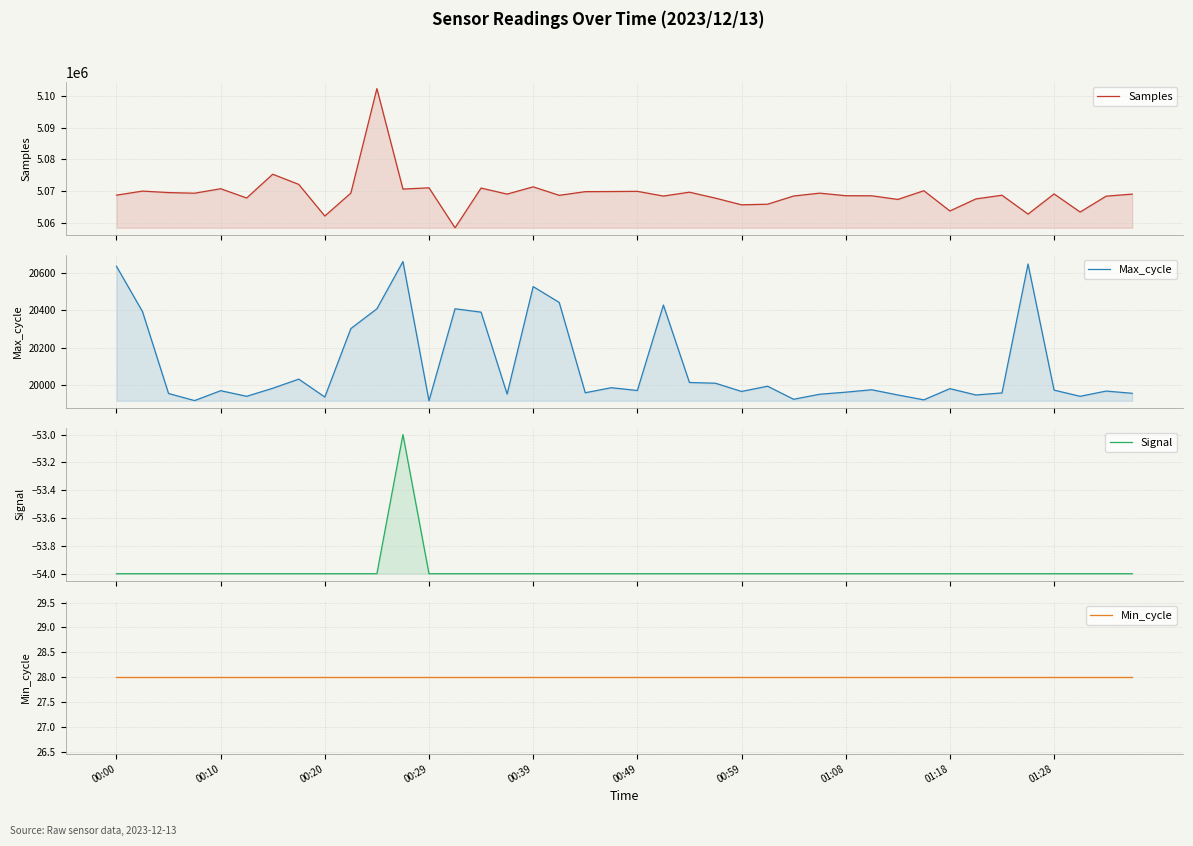

At which label does Signal reach its minimum?

00:00